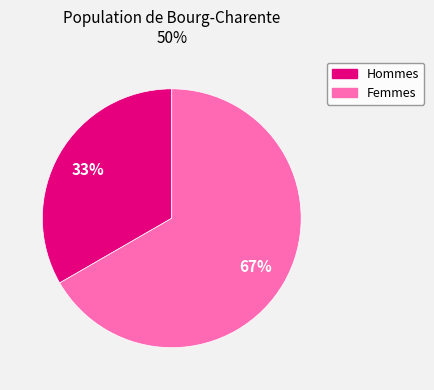

To the nearest percent, what is the average slice percentage?

50%